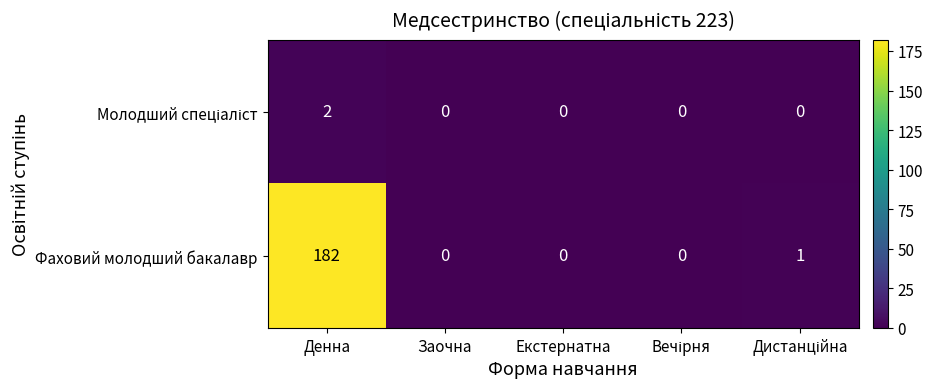

Which label corresponds to the largest value in the chart?

Денна